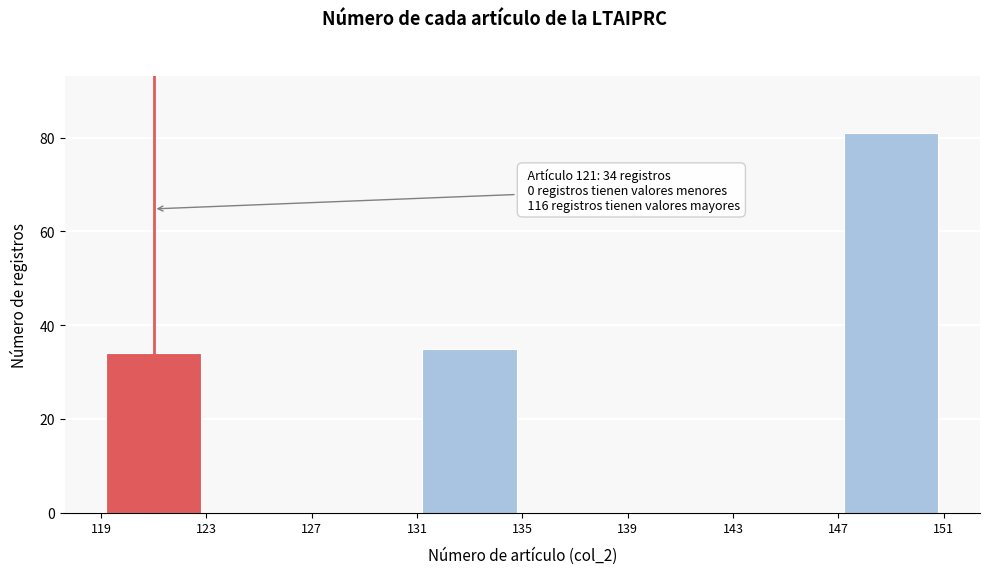

Which range on the x-axis has the tallest bar?

147 to 151